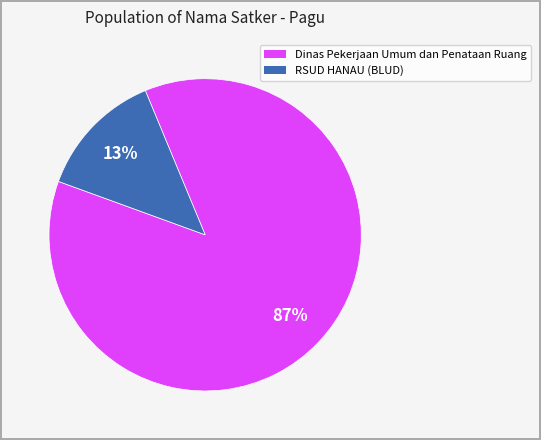

Does any single category account for the majority?

Yes